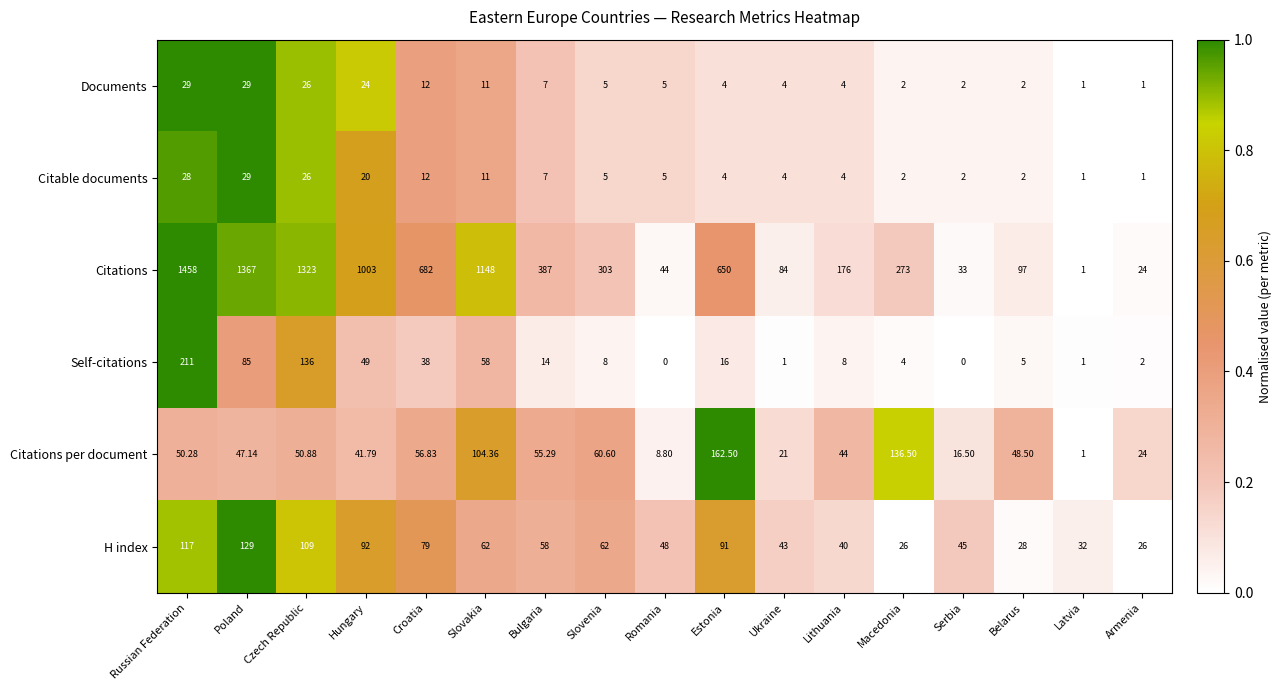

Rank the categories by Citations value from highest to lowest.

Russian Federation, Poland, Czech Republic, Slovakia, Hungary, Croatia, Estonia, Bulgaria, Slovenia, Macedonia, Lithuania, Belarus, Ukraine, Romania, Serbia, Armenia, Latvia